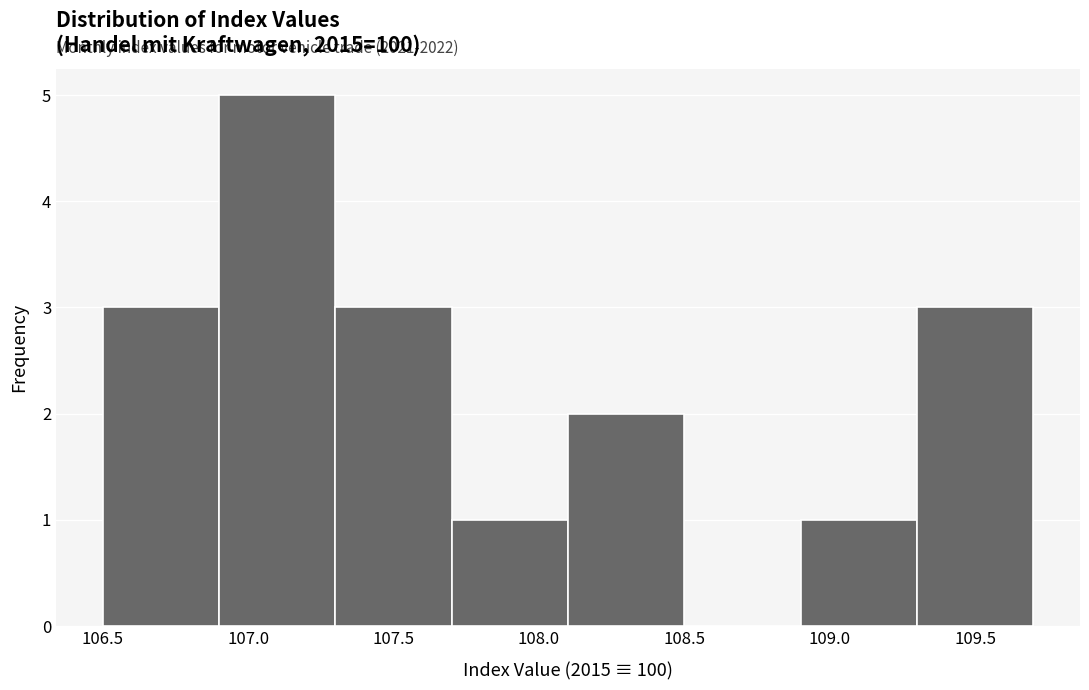

Which range on the x-axis has the tallest bar?

106.9 to 107.3